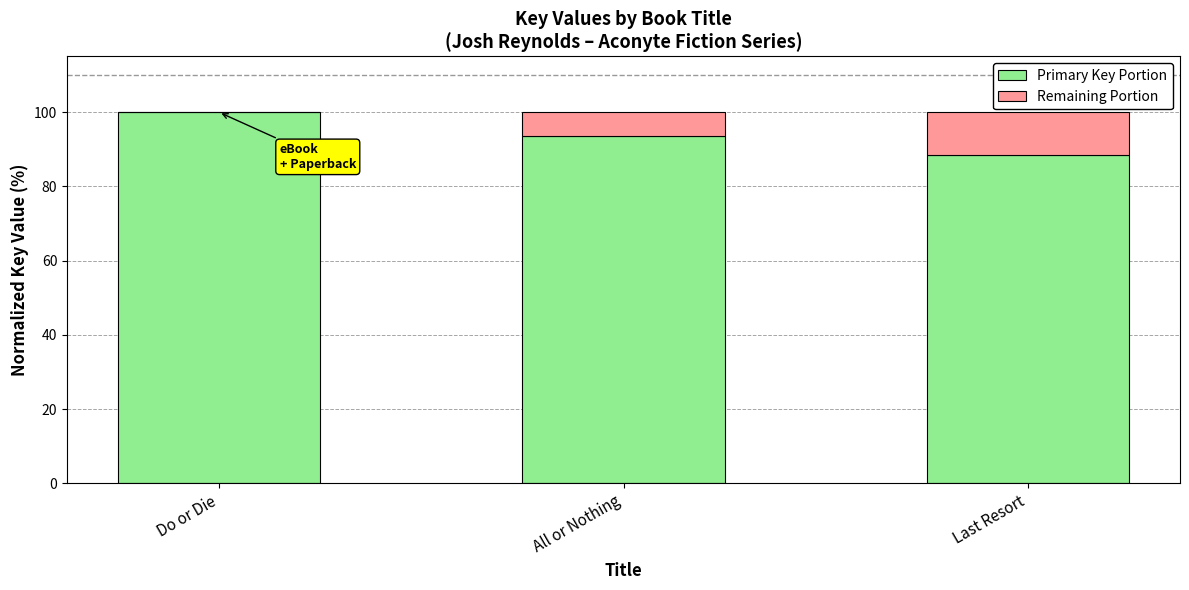

At which label is Primary Key Portion closest to 94?

All or Nothing